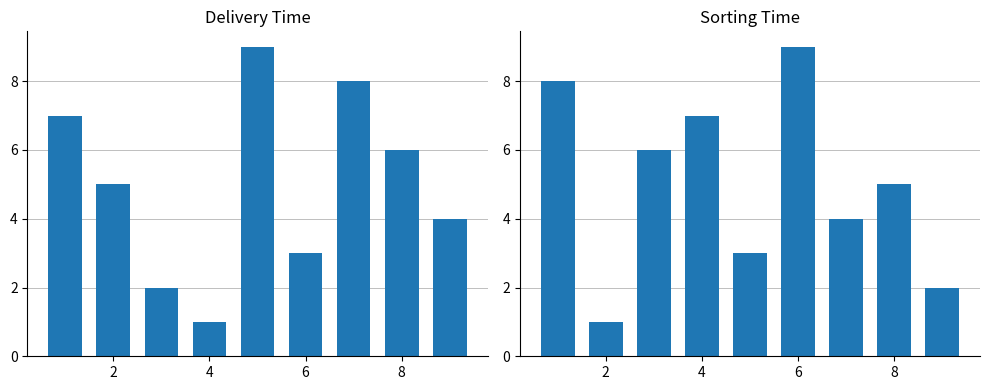

Count the number of categories in the chart.

9